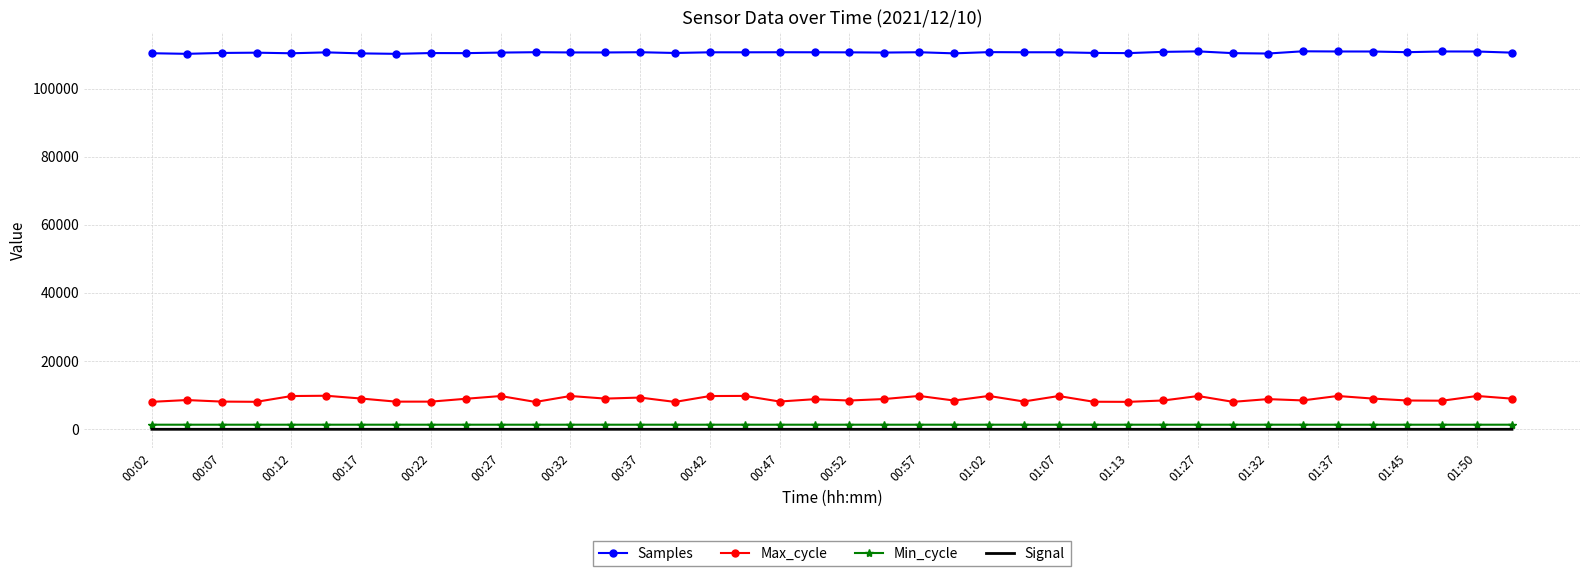

In Max_cycle, how many points are higher than both neighbors (excluding endpoints)?

14